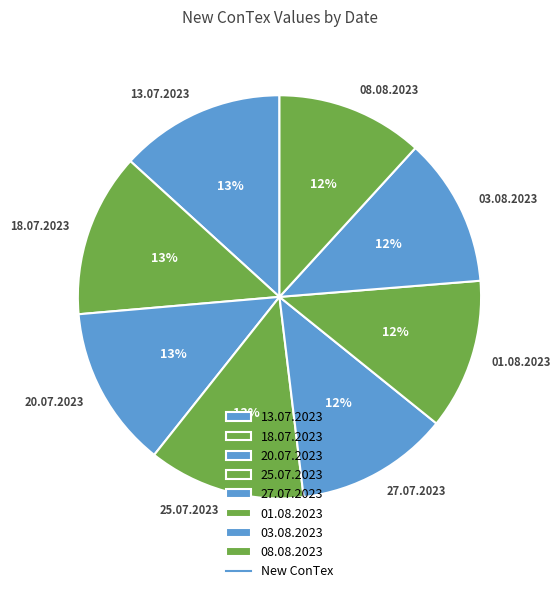

Between 01.08.2023 and 25.07.2023, which is larger?

25.07.2023